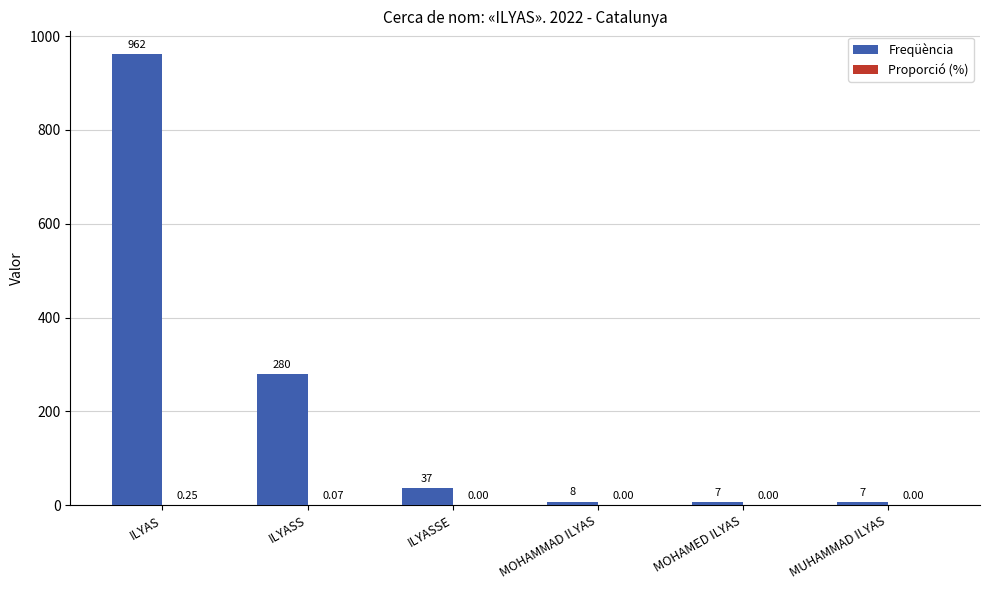

Which series has the largest total across all categories?

Freqüència